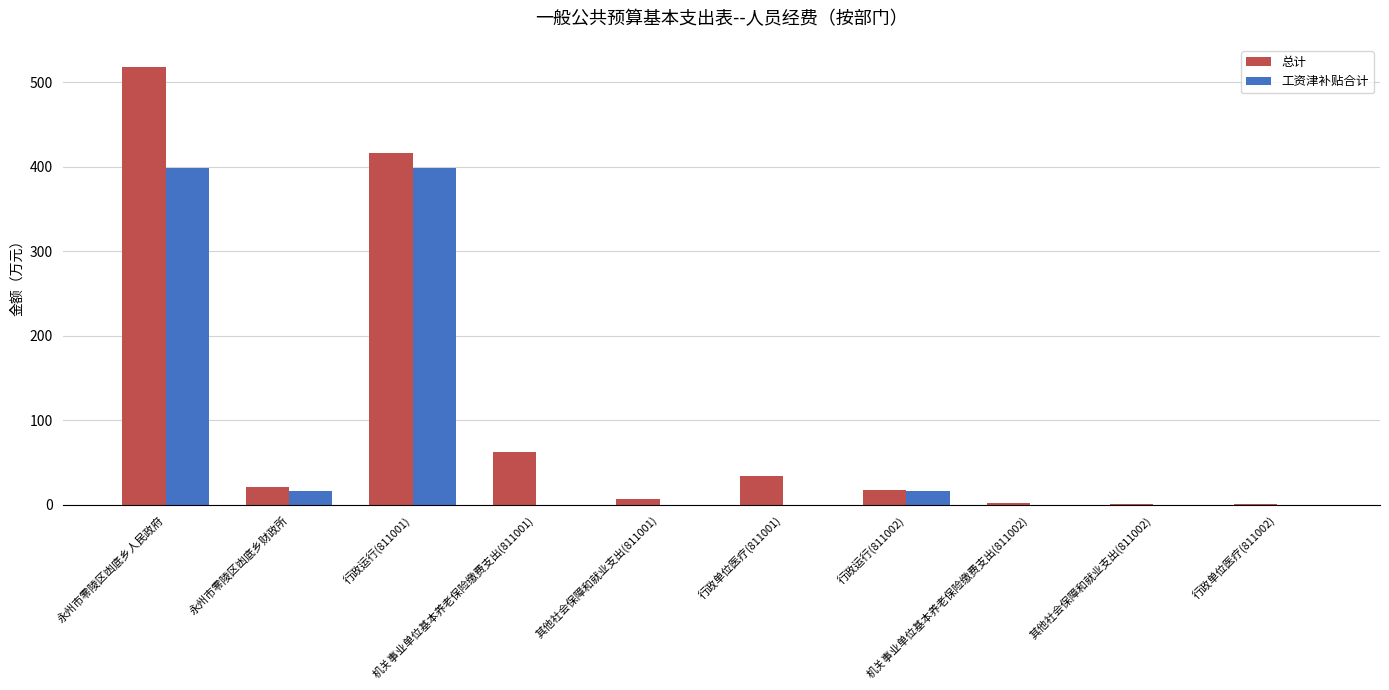

Which series has the largest total across all categories?

总计